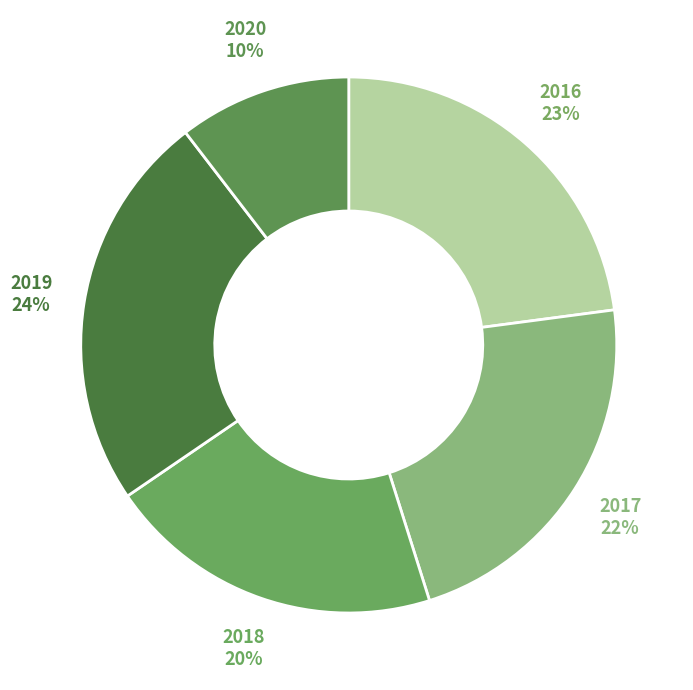

Is there a majority slice in this chart?

No